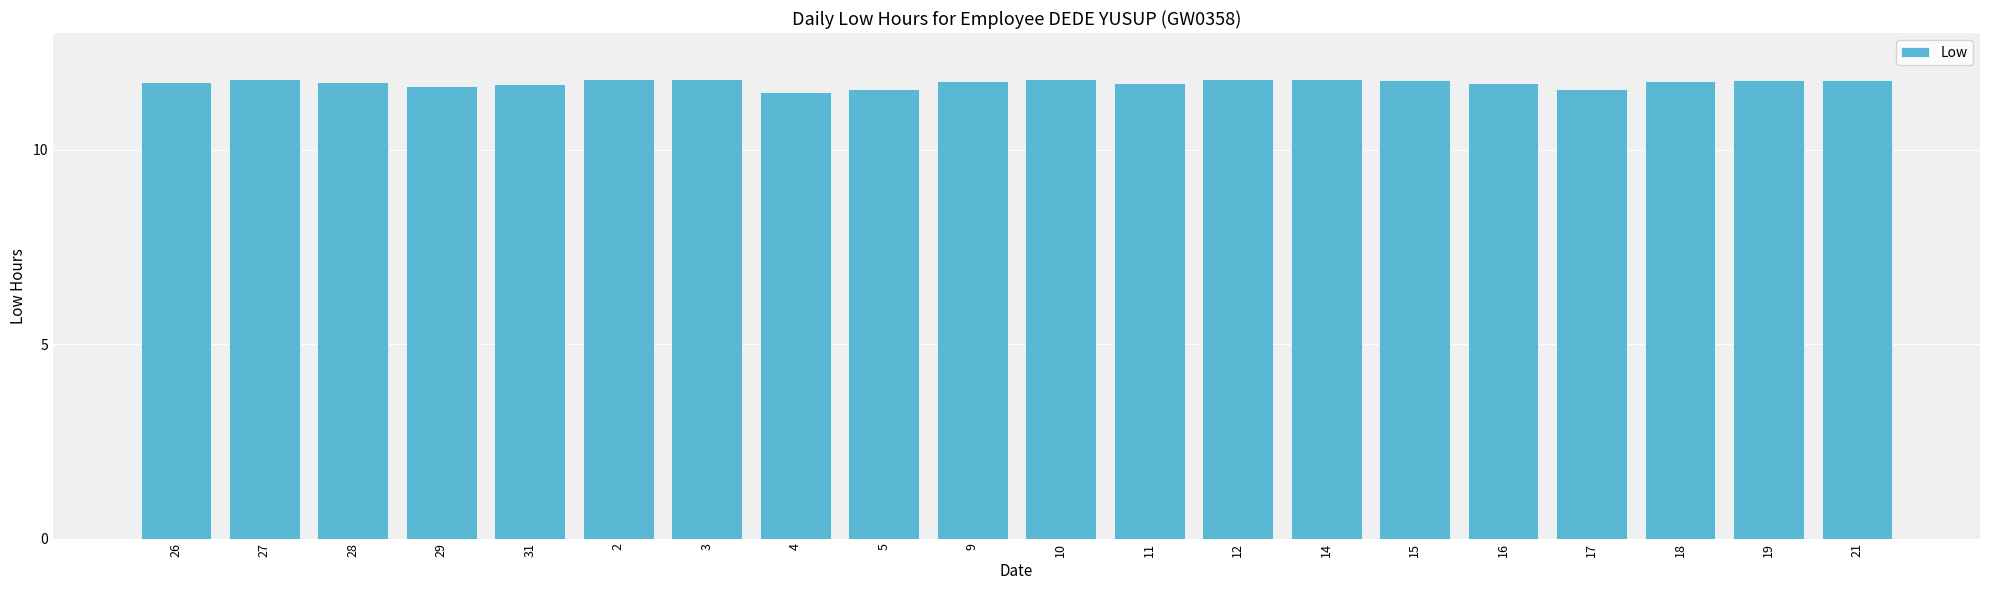

True or false: the data shows 19.0 at 3.

False